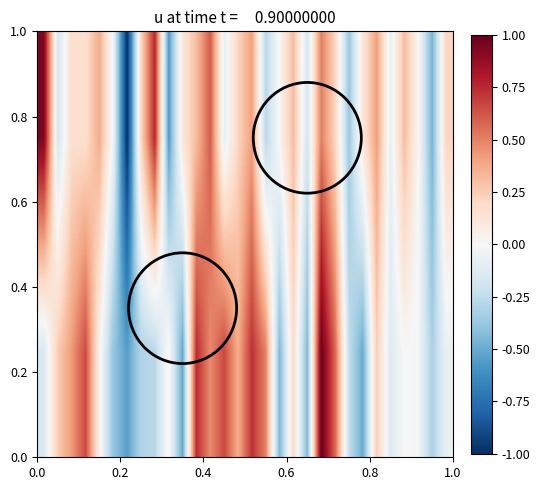

At how many categories does at least one series exceed 0?

24